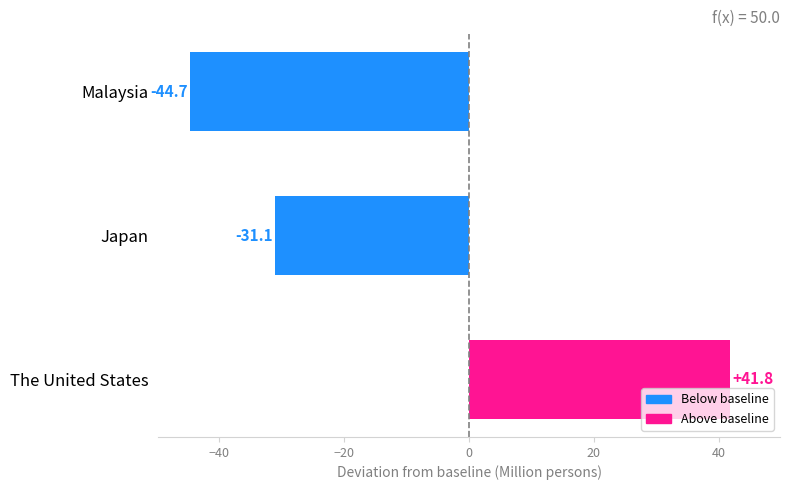

What is the greatest value displayed?

41.8